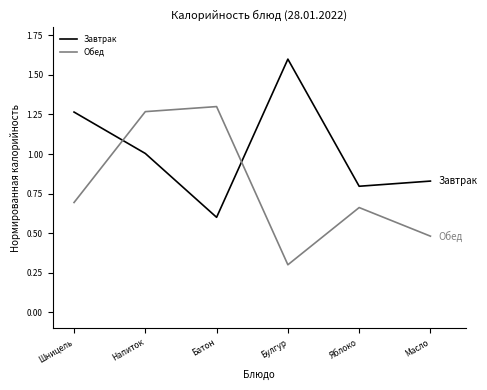

How many times do Завтрак and Обед cross each other?

2